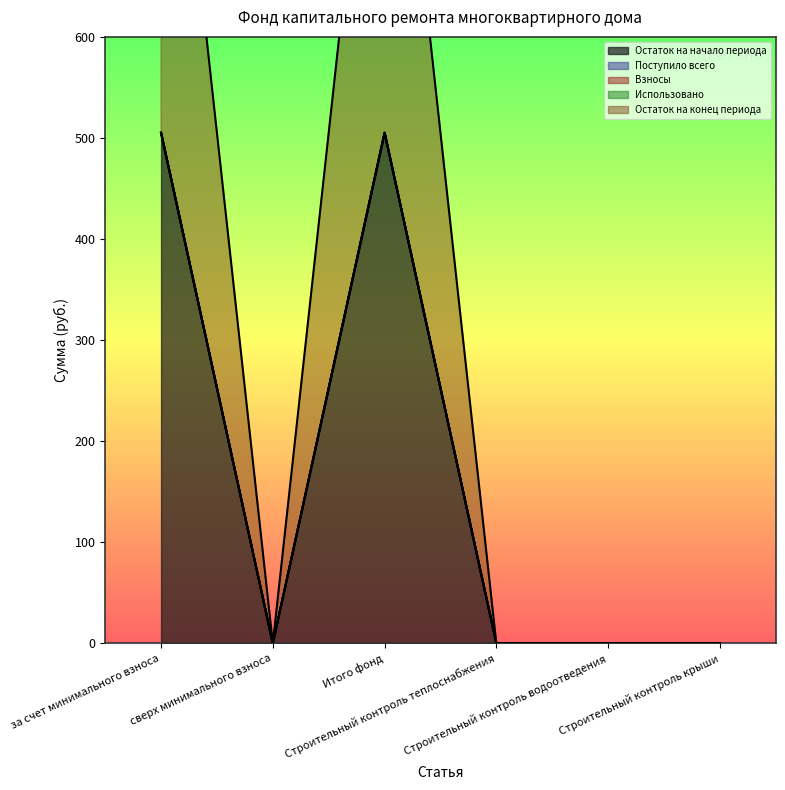

The value of Взносы at за счет минимального взноса is 0.0. True or false?

True